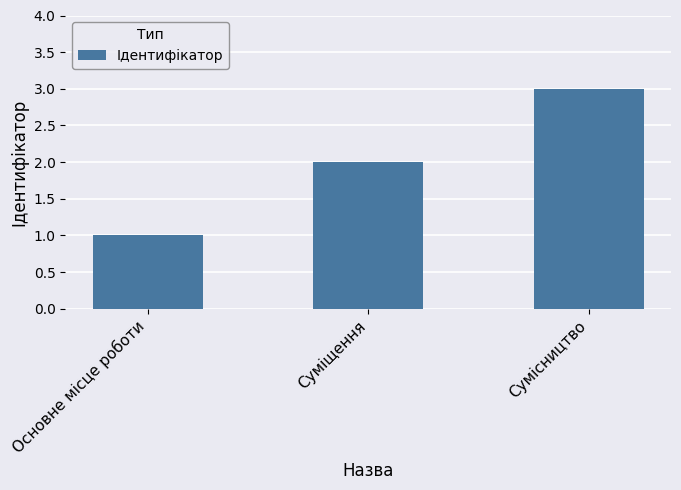

Does the chart contain stacked bars?

No